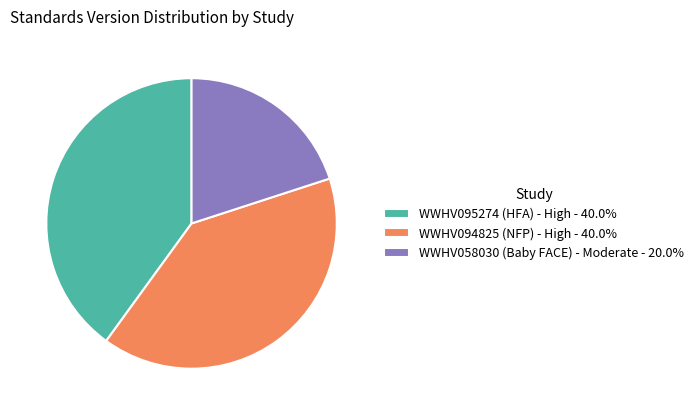

True or false: WWHV094825 (NFP) - High accounts for 27% of the total.

False